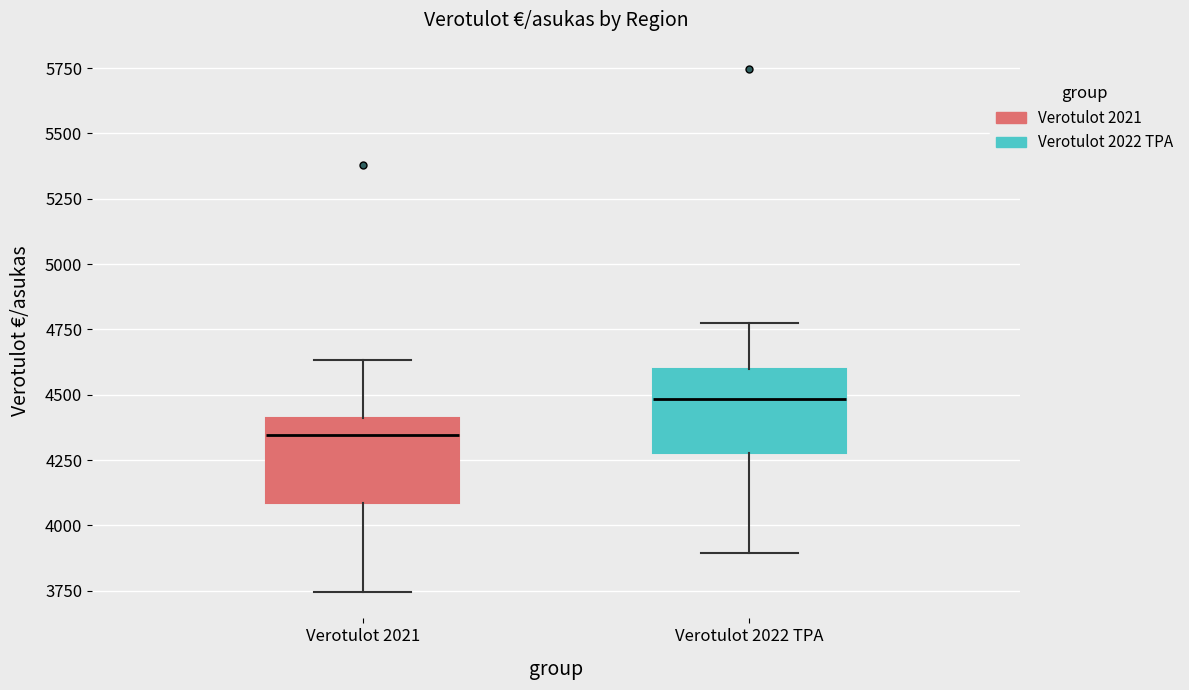

Where does the upper whisker of the box for Verotulot 2021 end on the y-axis? The values are not printed on the chart, so give them approximately, as read against the axis.

4650